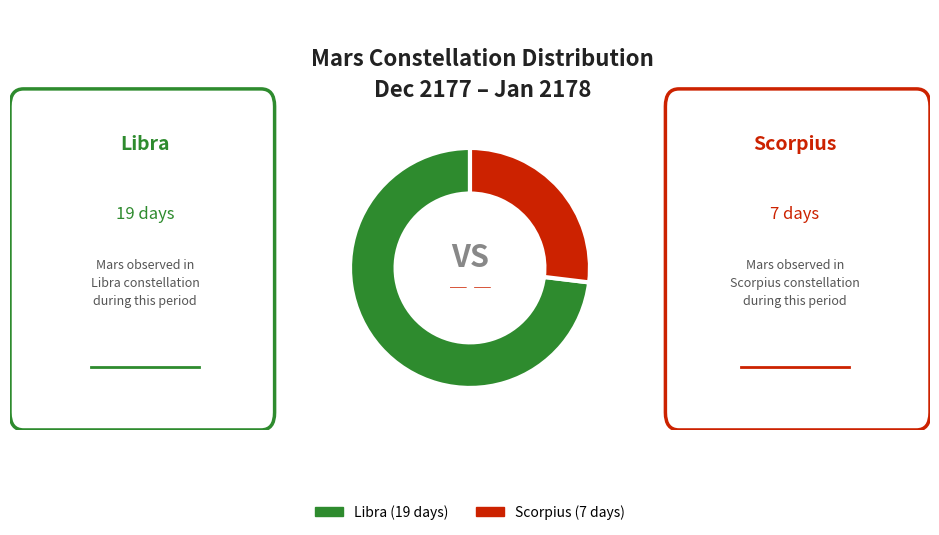

Is it true that Libra (19 days) is 61% of the pie?

False